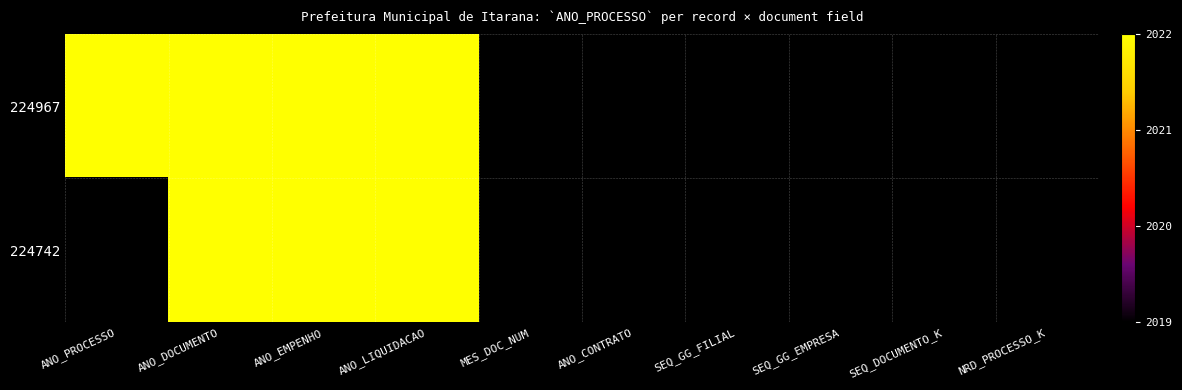

Which series has the widest spread of values?

224967